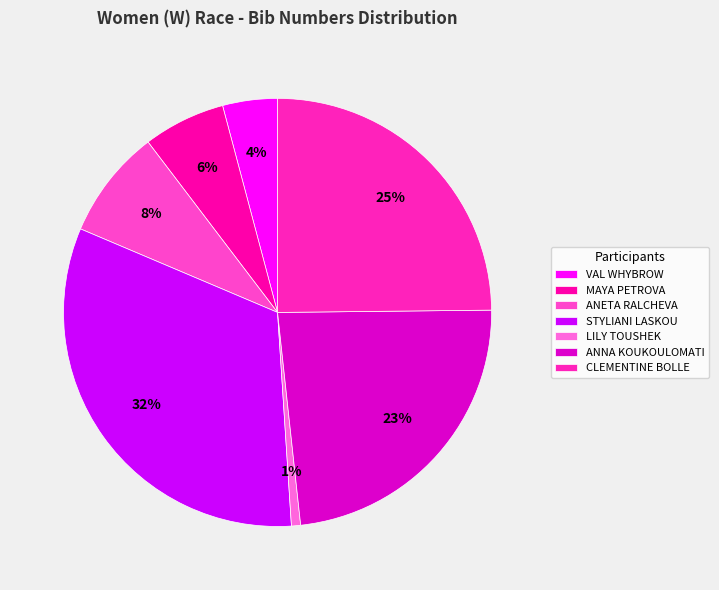

Is there a majority slice in this chart?

No